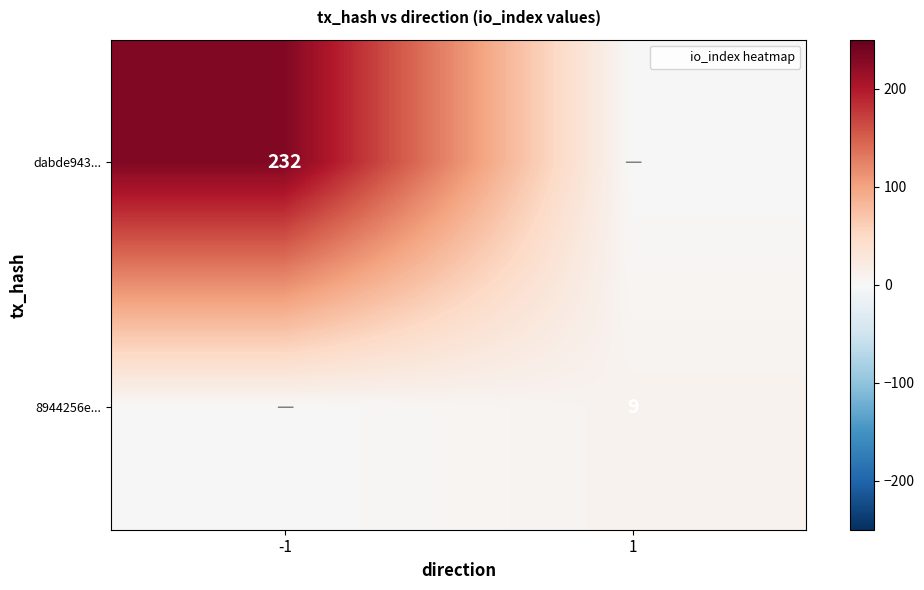

Is it true that 8944256e... equals 15 at 1?

False